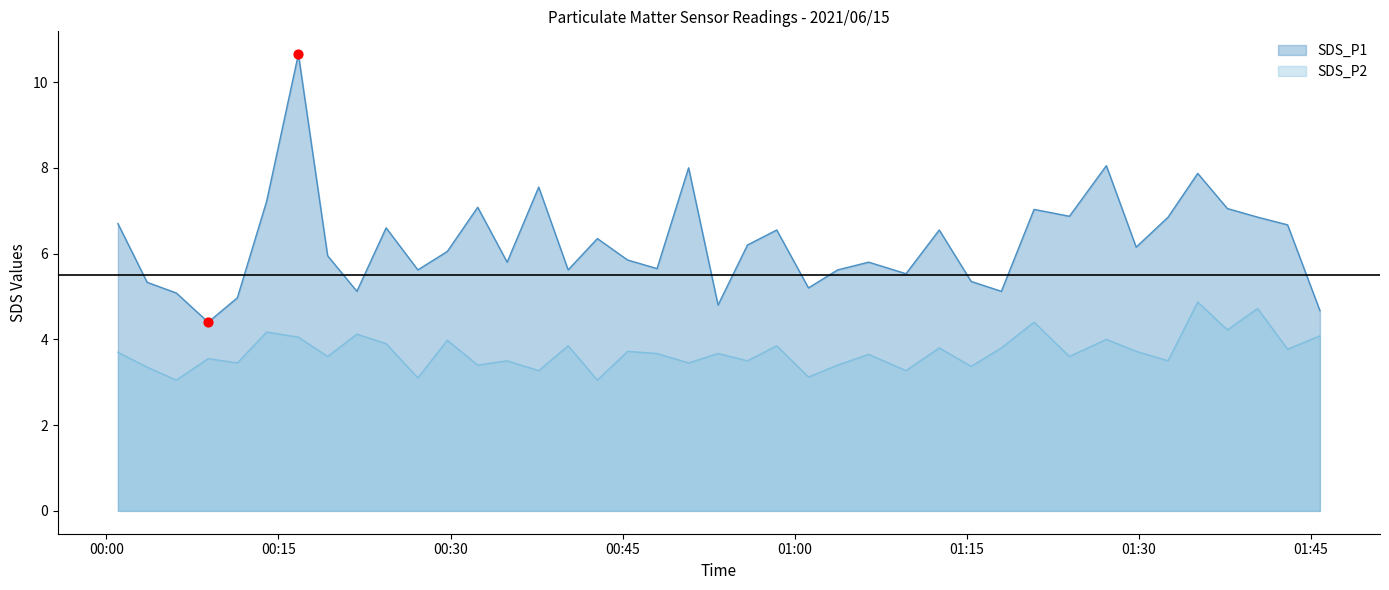

Which series has the largest total across all categories?

SDS_P1